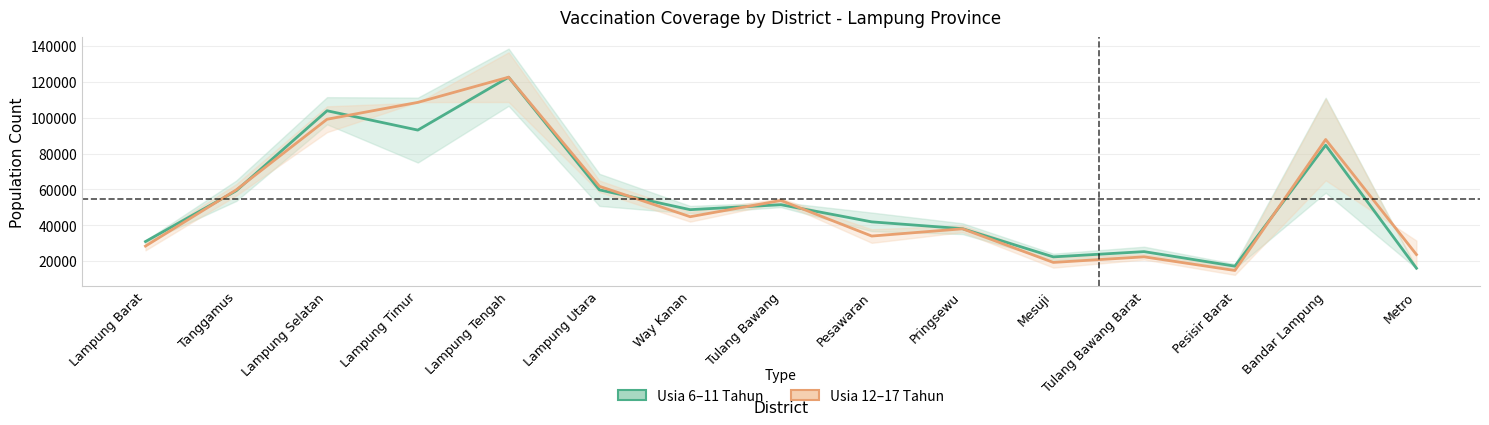

Reading right to left, extract all data points from this chart.

Usia 6–11 Tahun: Metro=16194.5	Bandar Lampung=84619.5	Pesisir Barat=17329.5	Tulang Bawang Barat=25423.0	Mesuji=22505.0	Pringsewu=38190.0	Pesawaran=41980.0	Tulang Bawang=51520.5	Way Kanan=48762.0	Lampung Utara=59784.5	Lampung Tengah=122442.0	Lampung Timur=93030.5	Lampung Selatan=103788.5	Tanggamus=59303.5	Lampung Barat=31027.0
Usia 12–17 Tahun: Metro=23788.5	Bandar Lampung=87796.5	Pesisir Barat=14938.5	Tulang Bawang Barat=22531.0	Mesuji=19417.5	Pringsewu=38124.5	Pesawaran=34087.0	Tulang Bawang=53892.5	Way Kanan=44845.0	Lampung Utara=61768.5	Lampung Tengah=122463.5	Lampung Timur=108444.0	Lampung Selatan=99061.5	Tanggamus=59785.0	Lampung Barat=28505.5